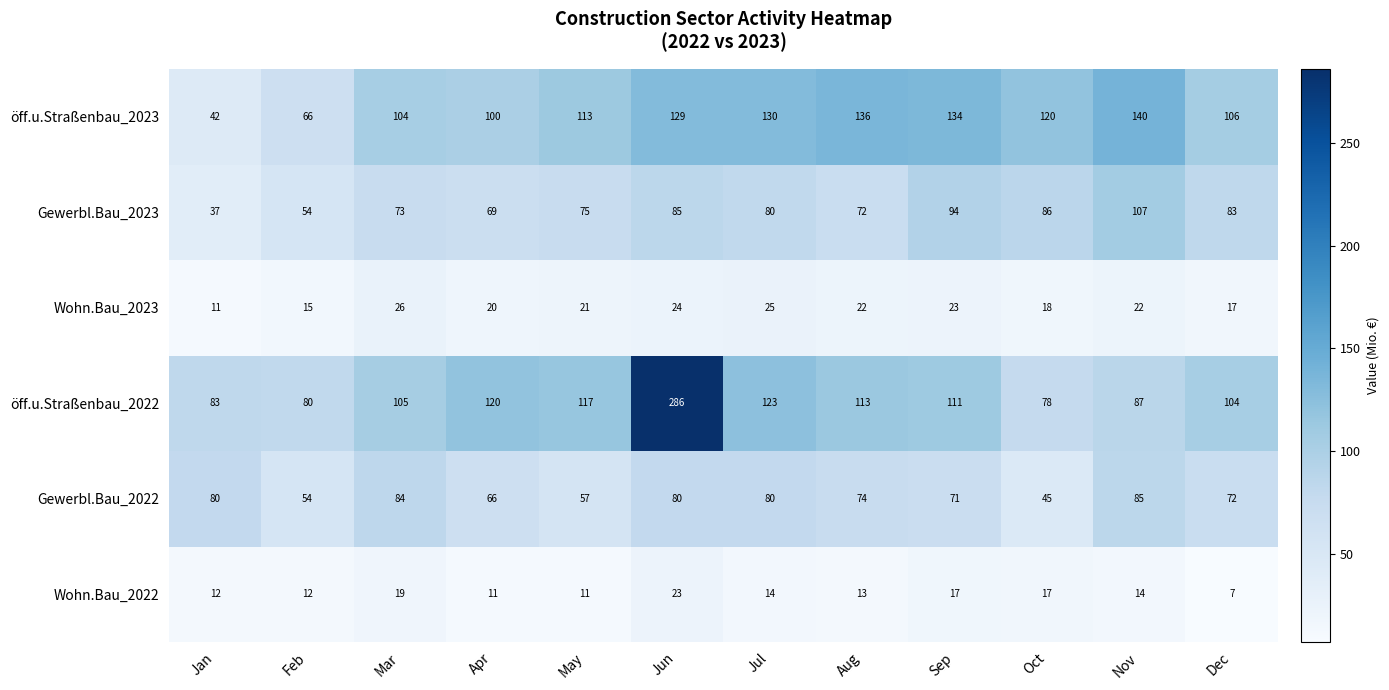

At Sep, list the series in order from smallest to largest.

Wohn.Bau_2022, Wohn.Bau_2023, Gewerbl.Bau_2022, Gewerbl.Bau_2023, öff.u.Straßenbau_2022, öff.u.Straßenbau_2023